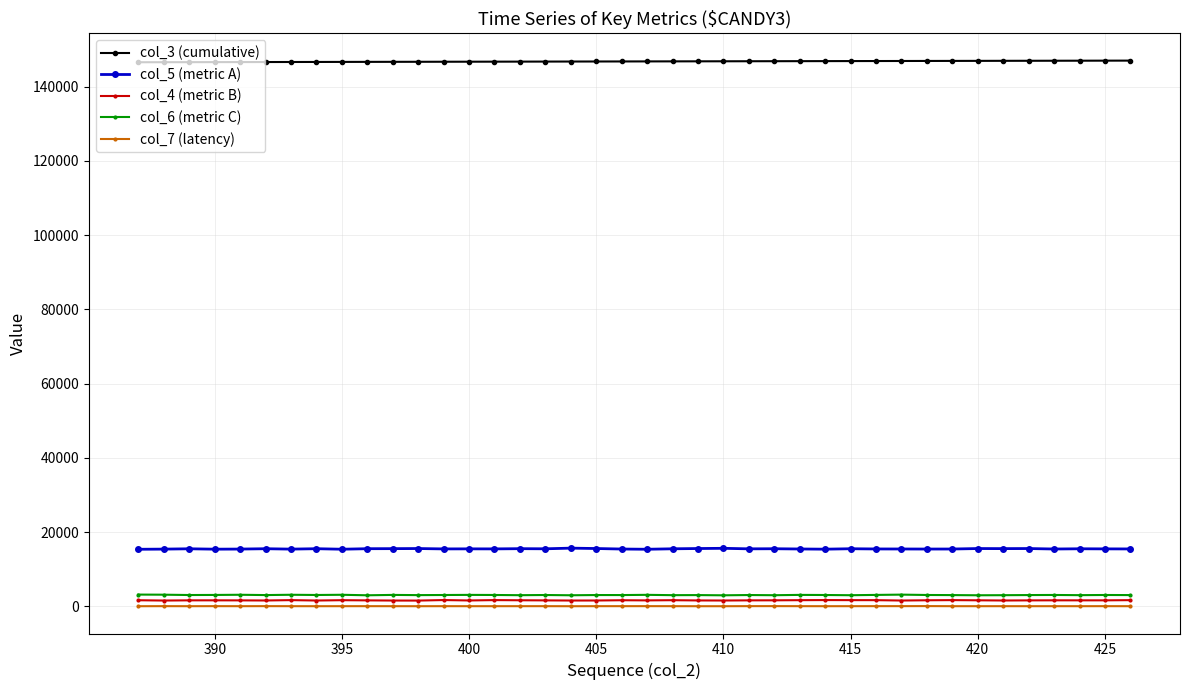

True or false: col_5 (metric A) has more than 0 points higher than both neighbors.

True